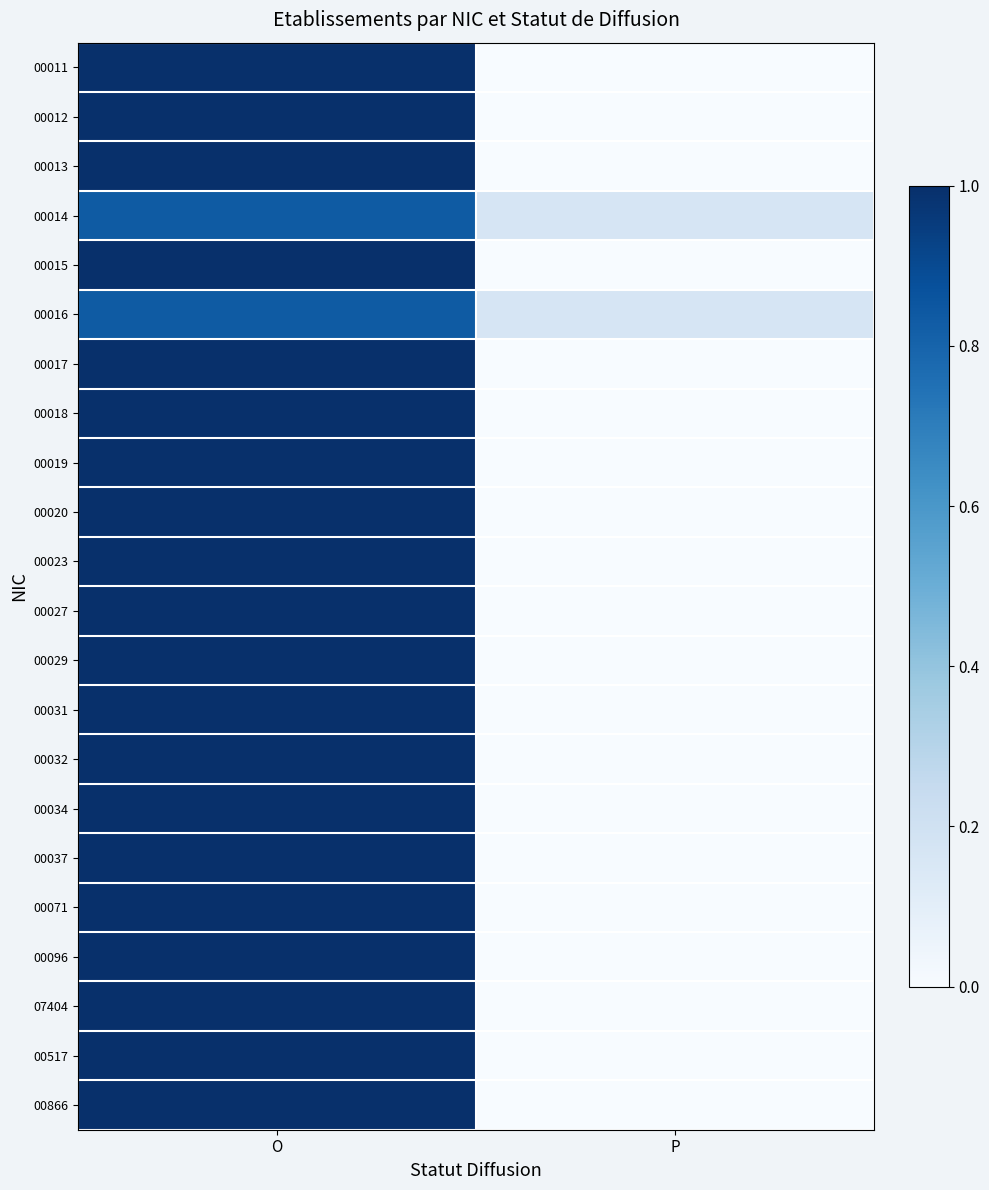

Reading left to right, transcribe all the data shown in this chart.

00011: O=1.0	P=0.0
00012: O=1.0	P=0.0
00013: O=1.0	P=0.0
00014: O=0.8	P=0.2
00015: O=1.0	P=0.0
00016: O=0.8	P=0.2
00017: O=1.0	P=0.0
00018: O=1.0	P=0.0
00019: O=1.0	P=0.0
00020: O=1.0	P=0.0
00023: O=1.0	P=0.0
00027: O=1.0	P=0.0
00029: O=1.0	P=0.0
00031: O=1.0	P=0.0
00032: O=1.0	P=0.0
00034: O=1.0	P=0.0
00037: O=1.0	P=0.0
00071: O=1.0	P=0.0
00096: O=1.0	P=0.0
07404: O=1.0	P=0.0
00517: O=1.0	P=0.0
00866: O=1.0	P=0.0